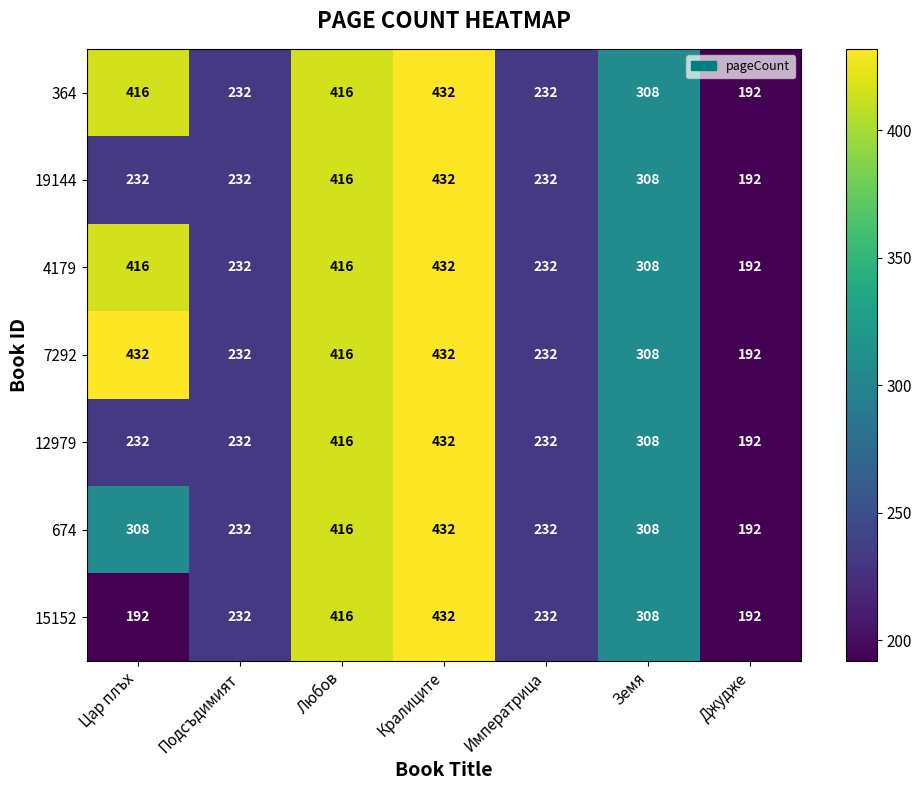

Which series has the largest total across all categories?

7292